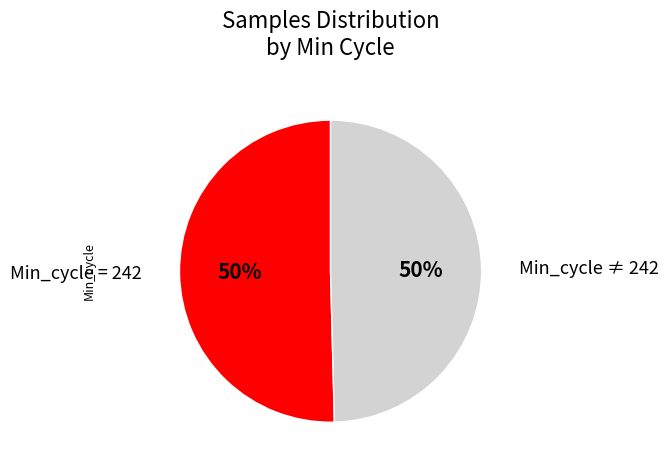

The Min_cycle ≠ 242 slice represents 50% of the pie. True or false?

True